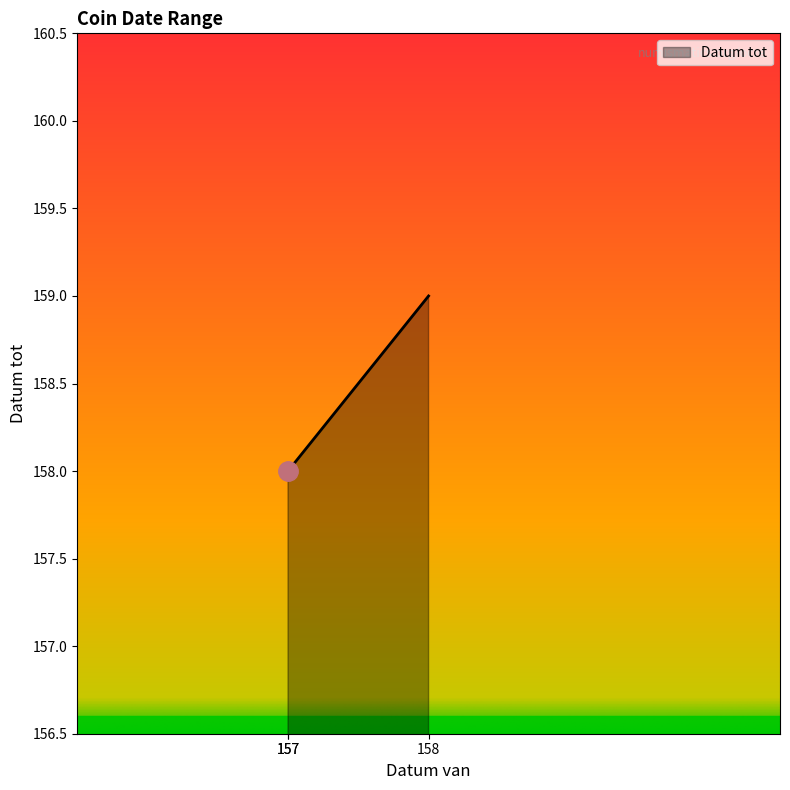

What is the sum of the values at 157 and 158?

317